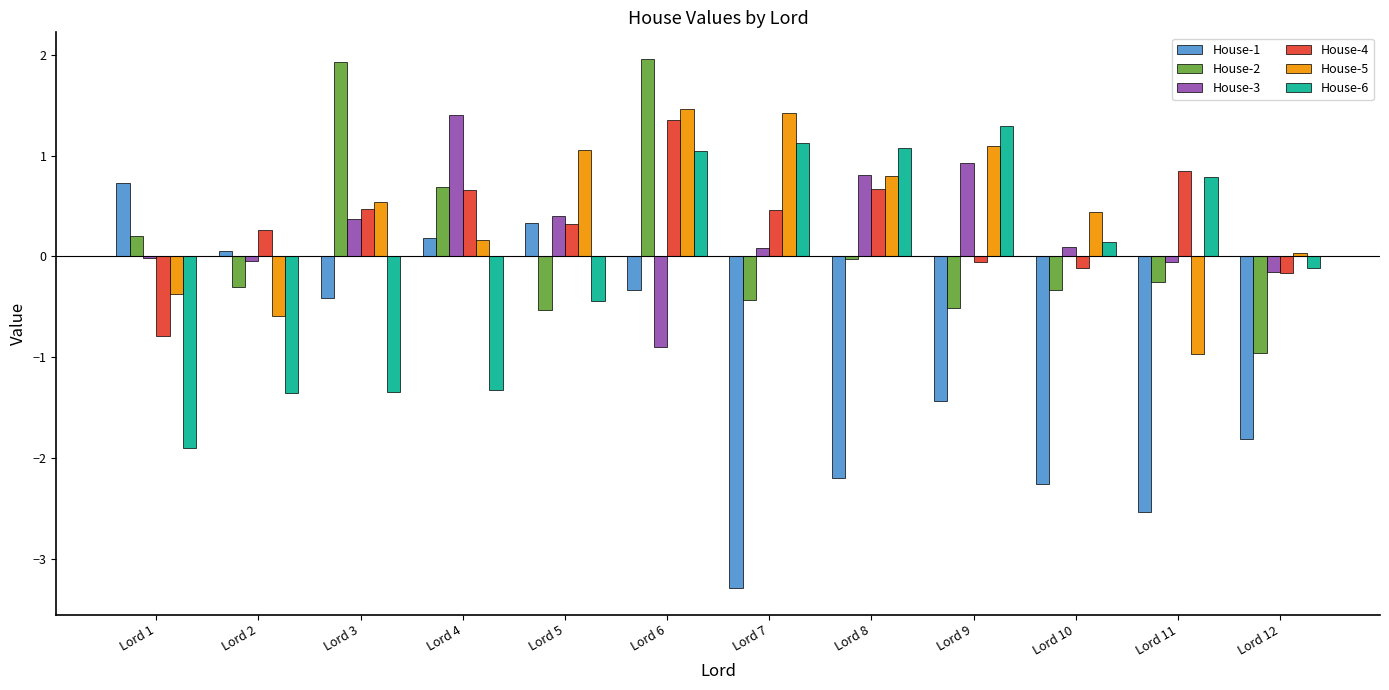

The House-1 series shows -3.3 at Lord 7. True or false?

True